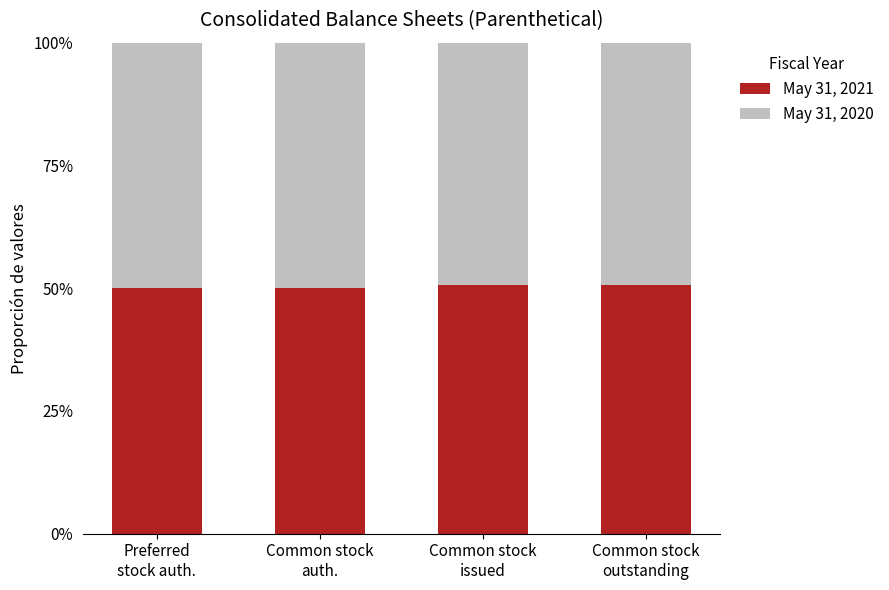

True or false: May 31, 2021 has a value of 0.2 at Preferred
stock auth..

False